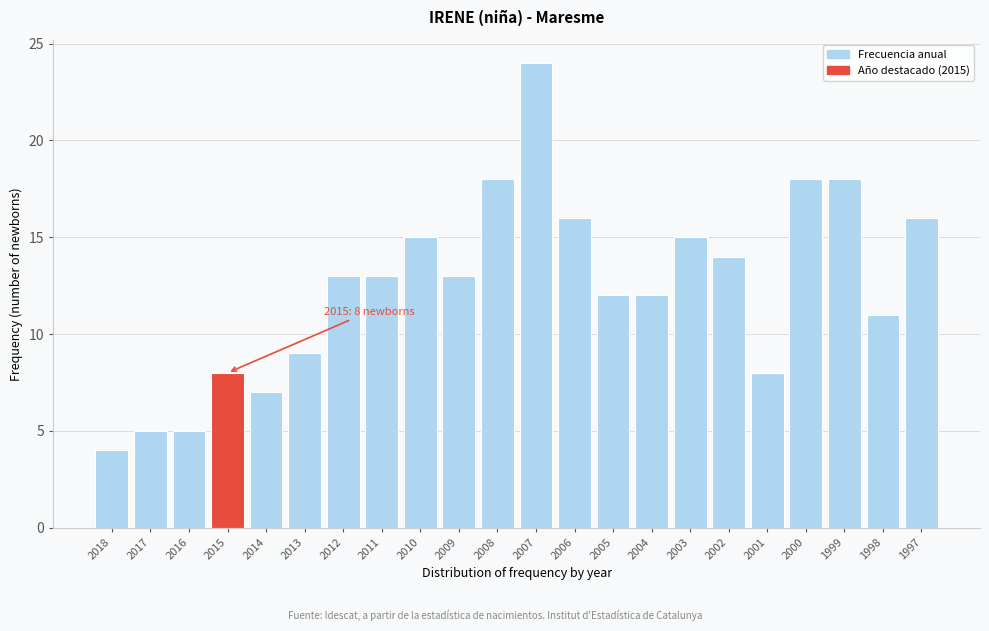

Reading left to right, list all the values displayed in this chart.

2018=4	2017=5	2016=5	2015=8	2014=7	2013=9	2012=13	2011=13	2010=15	2009=13	2008=18	2007=24	2006=16	2005=12	2004=12	2003=15	2002=14	2001=8	2000=18	1999=18	1998=11	1997=16